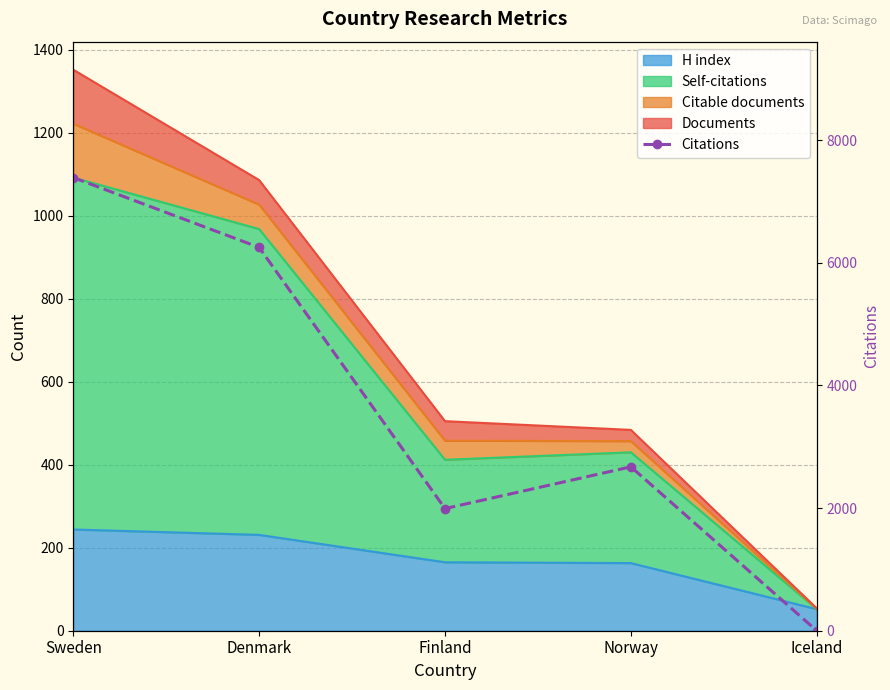

What is the average value?

3660